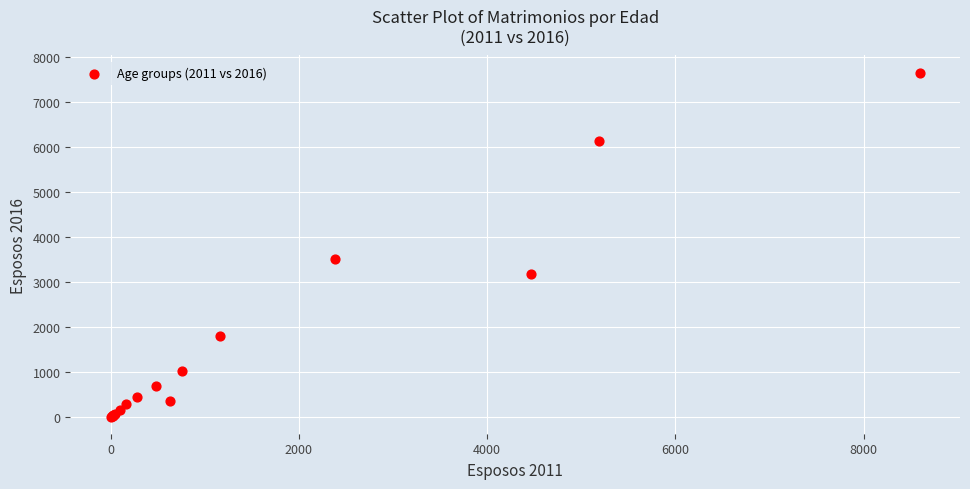

What Y value in the scatter plot is closest to 3820?

3490